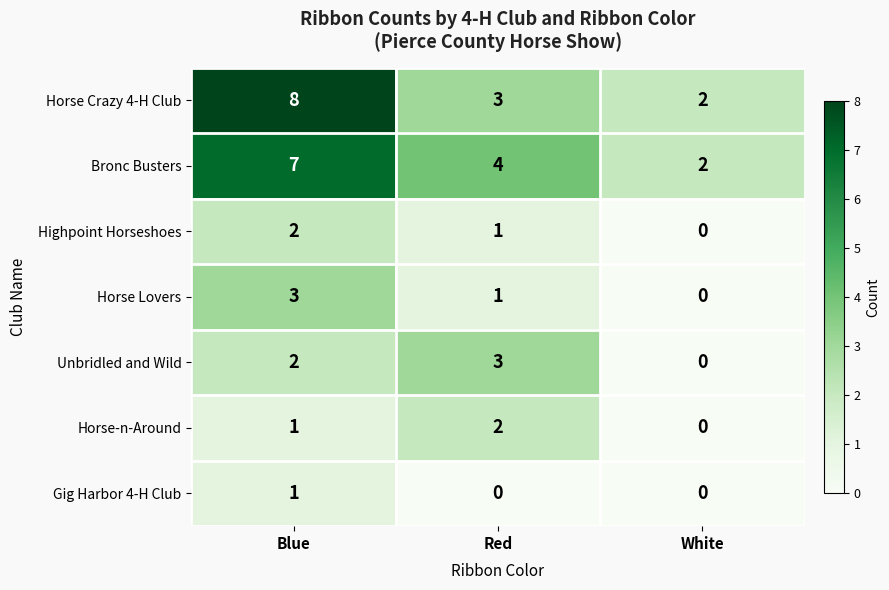

Reading left to right, list all the values displayed in this chart.

Horse Crazy 4-H Club: Blue=8	Red=3	White=2
Bronc Busters: Blue=7	Red=4	White=2
Highpoint Horseshoes: Blue=2	Red=1	White=0
Horse Lovers: Blue=3	Red=1	White=0
Unbridled and Wild: Blue=2	Red=3	White=0
Horse-n-Around: Blue=1	Red=2	White=0
Gig Harbor 4-H Club: Blue=1	Red=0	White=0